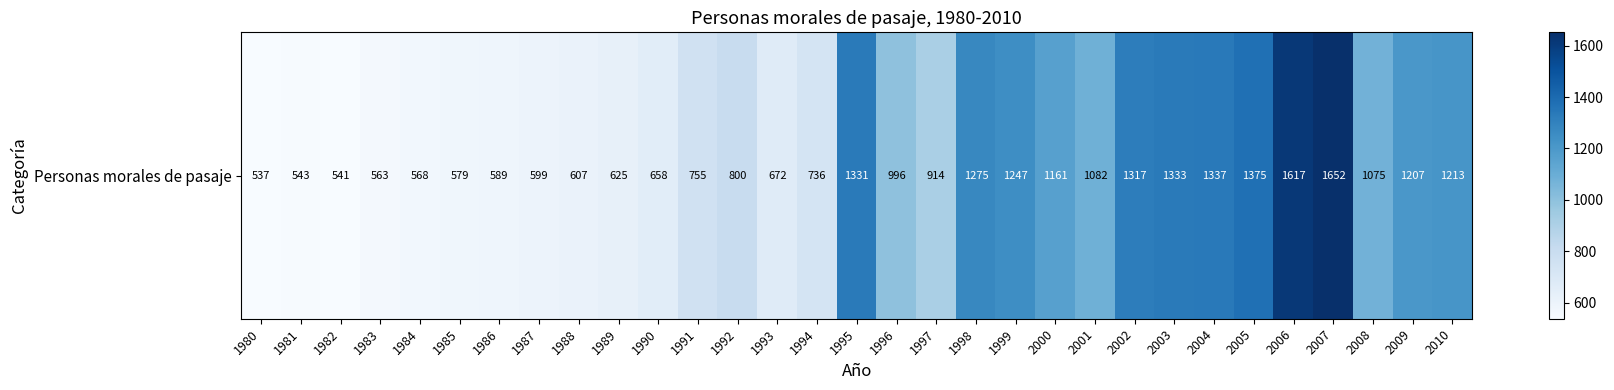

Which has a higher value, 1984 or 1981?

1984